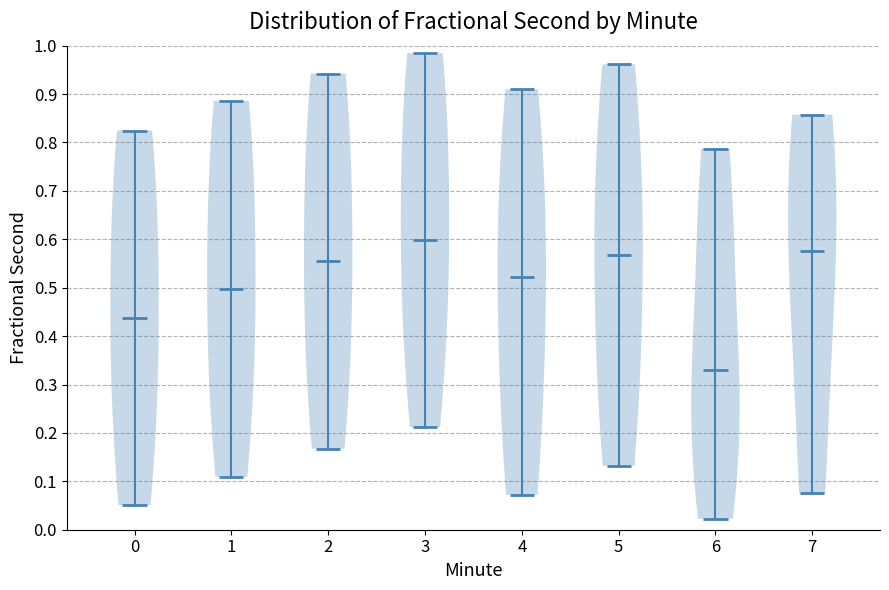

Reading left to right, read every violin against the y-axis: where its median line is, and the lowest and highest points it reaches. The values are not printed on the chart, so give them approximately, as read against the axis.

0: median line 0.44, lowest point 0.05, highest point 0.82
1: median line 0.50, lowest point 0.11, highest point 0.89
2: median line 0.56, lowest point 0.17, highest point 0.94
3: median line 0.60, lowest point 0.21, highest point 0.98
4: median line 0.52, lowest point 0.07, highest point 0.91
5: median line 0.57, lowest point 0.13, highest point 0.96
6: median line 0.33, lowest point 0.02, highest point 0.79
7: median line 0.58, lowest point 0.07, highest point 0.86